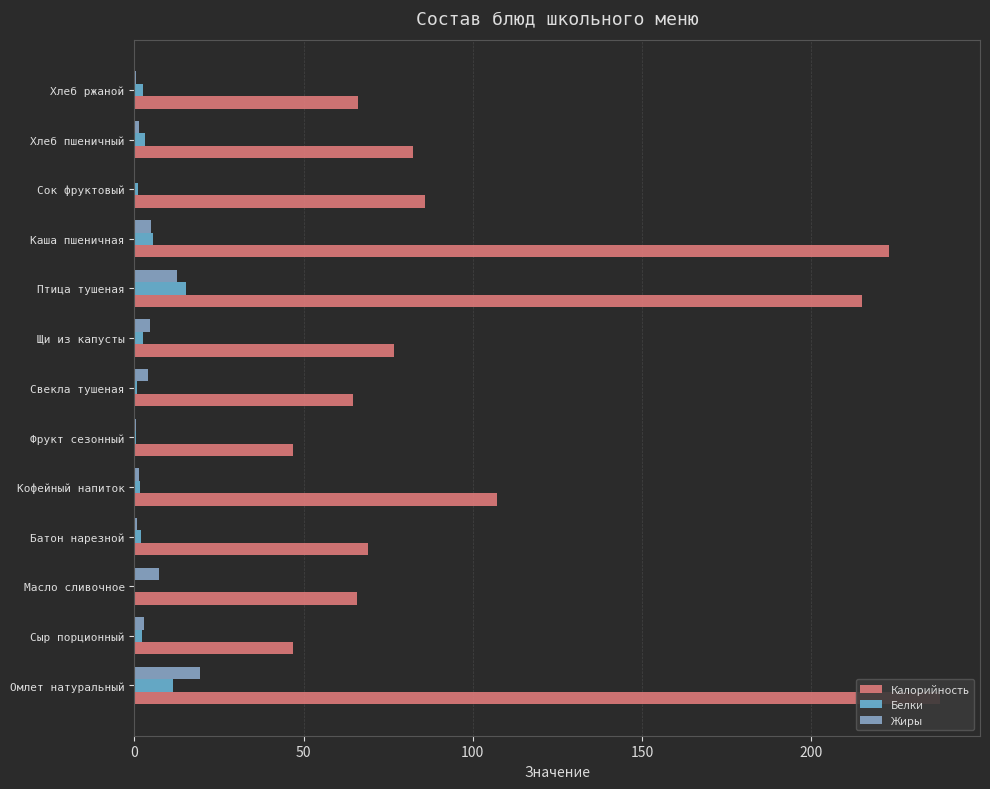

Are the bars grouped side by side (vs. stacked)?

Yes